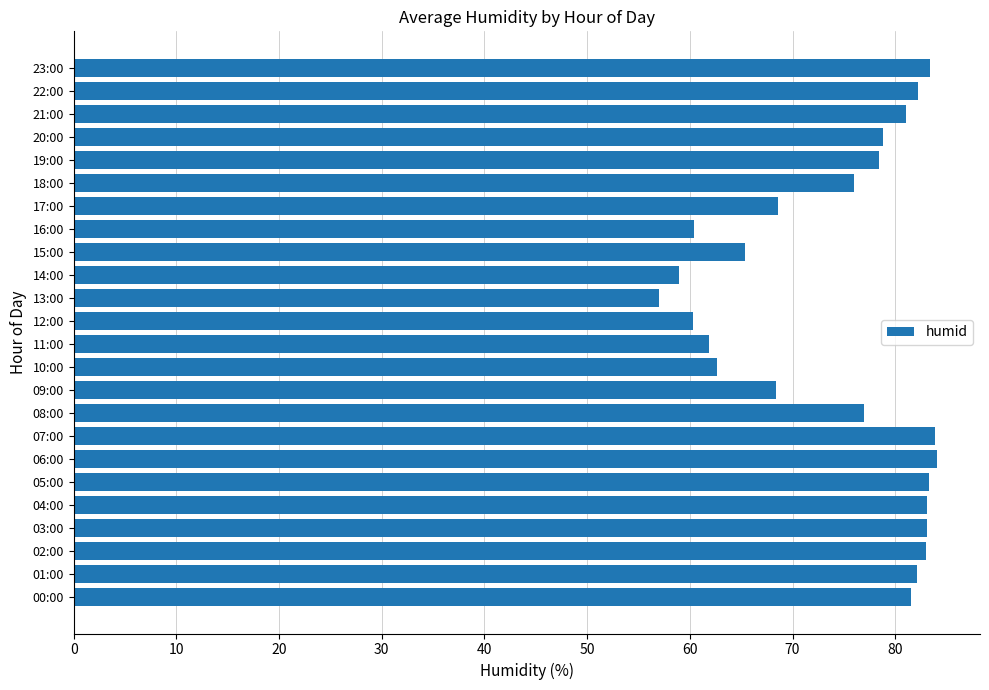

How many values are below 78?

11